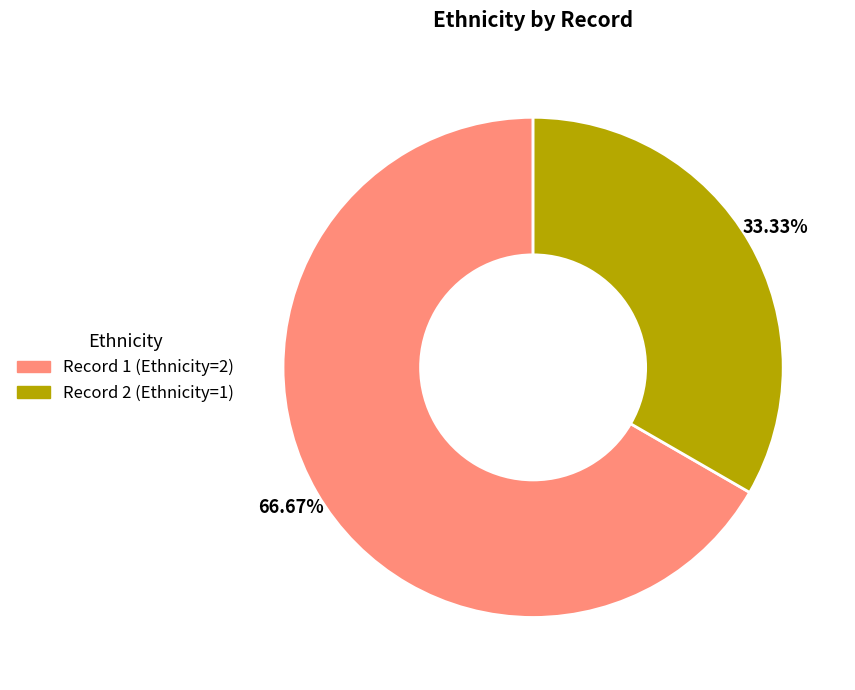

Is there a majority slice in this chart?

Yes